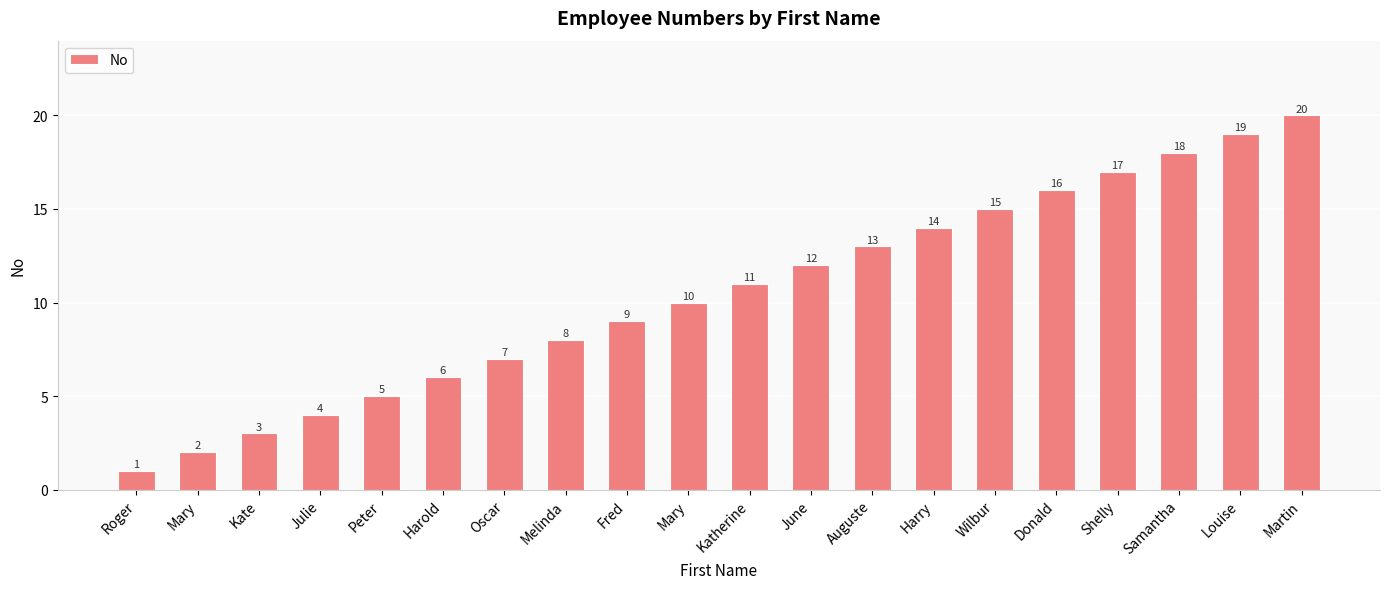

Which label corresponds to the largest value in the chart?

Martin